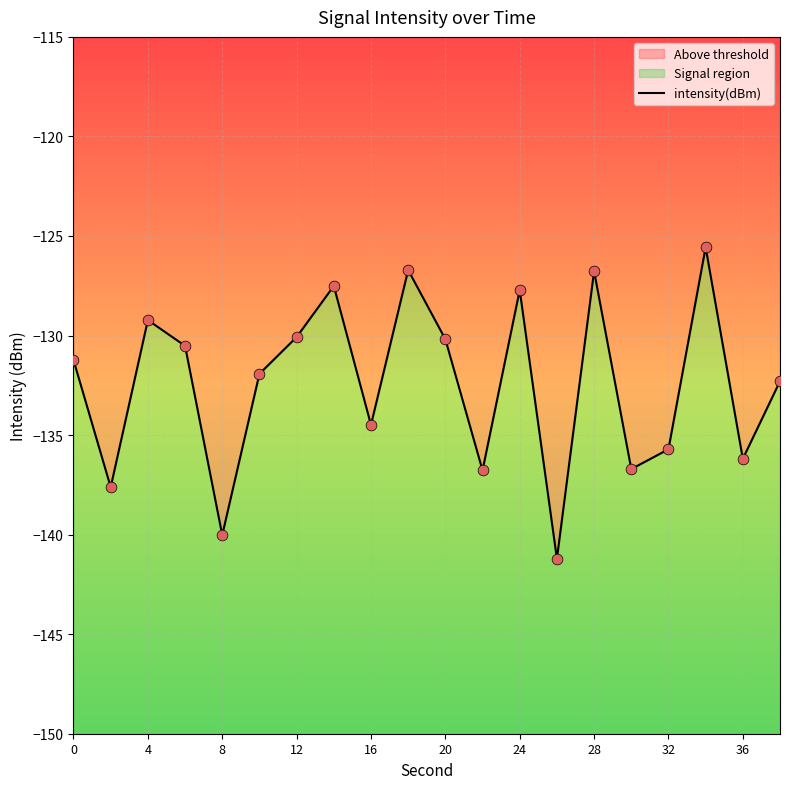

Between 18 and 4, which is larger?

18